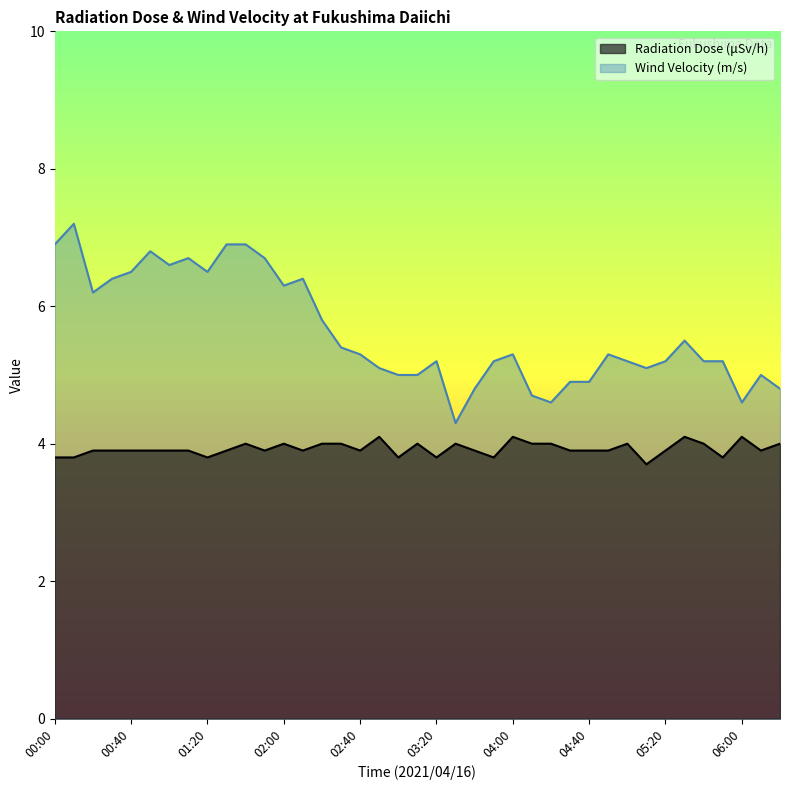

Reading right to left, extract all data points from this chart.

Radiation Dose (μSv/h): 4.0	3.9	4.1	3.8	4.0	4.1	3.9	3.7	4.0	3.9	3.9	3.9	4.0	4.0	4.1	3.8	3.9	4.0	3.8	4.0	3.8	4.1	3.9	4.0	4.0	3.9	4.0	3.9	4.0	3.9	3.8	3.9	3.9	3.9	3.9	3.9	3.9	3.8	3.8
Wind Velocity (m/s): 4.8	5.0	4.6	5.2	5.2	5.5	5.2	5.1	5.2	5.3	4.9	4.9	4.6	4.7	5.3	5.2	4.8	4.3	5.2	5.0	5.0	5.1	5.3	5.4	5.8	6.4	6.3	6.7	6.9	6.9	6.5	6.7	6.6	6.8	6.5	6.4	6.2	7.2	6.9